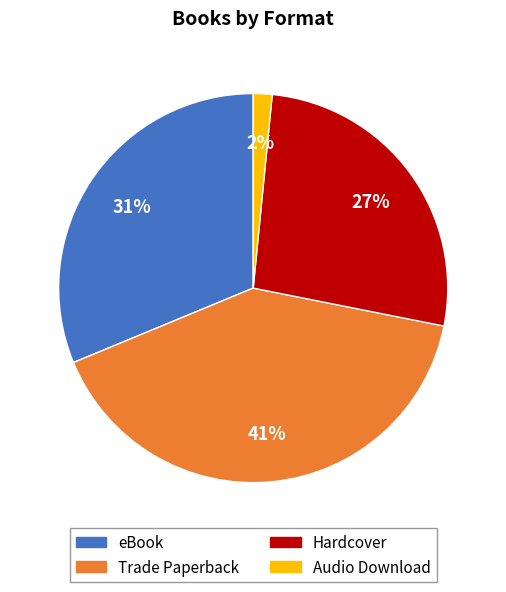

Is there any slice that represents more than half of the pie?

No